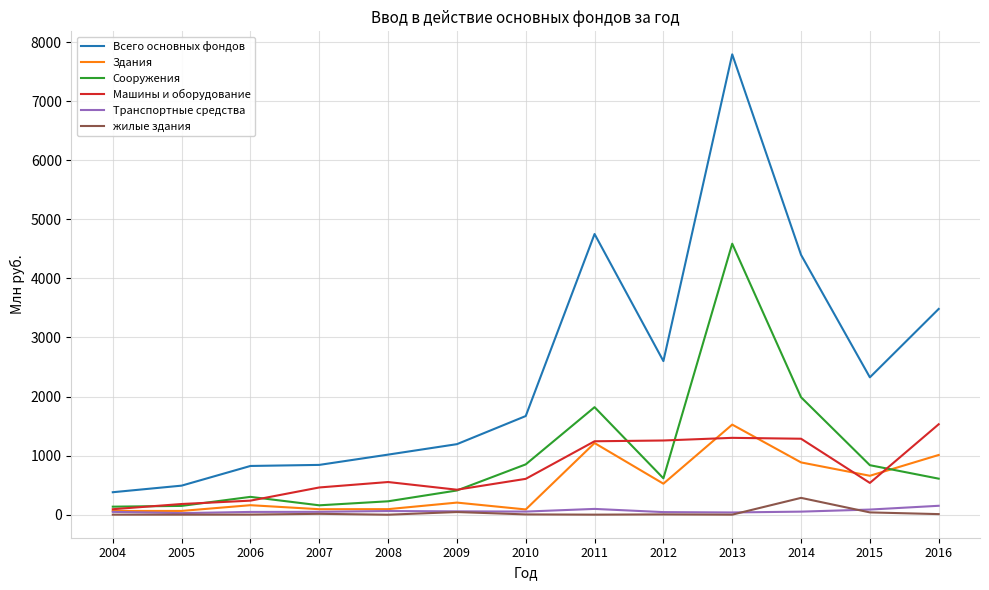

What is the maximum value shown in the chart?

7792.0